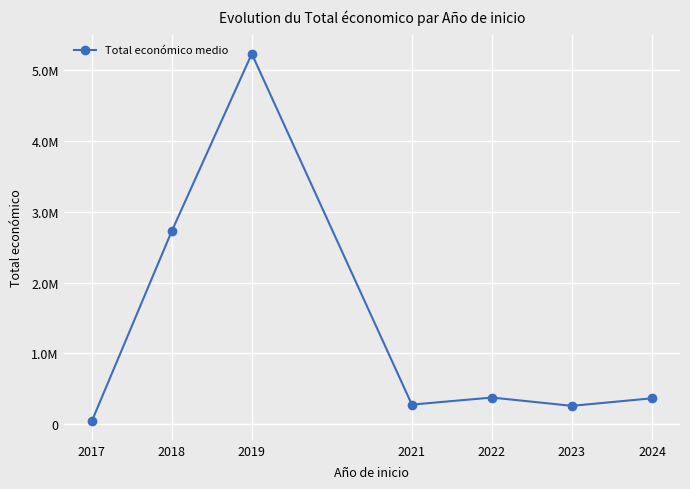

Does the chart have visible grid lines?

Yes